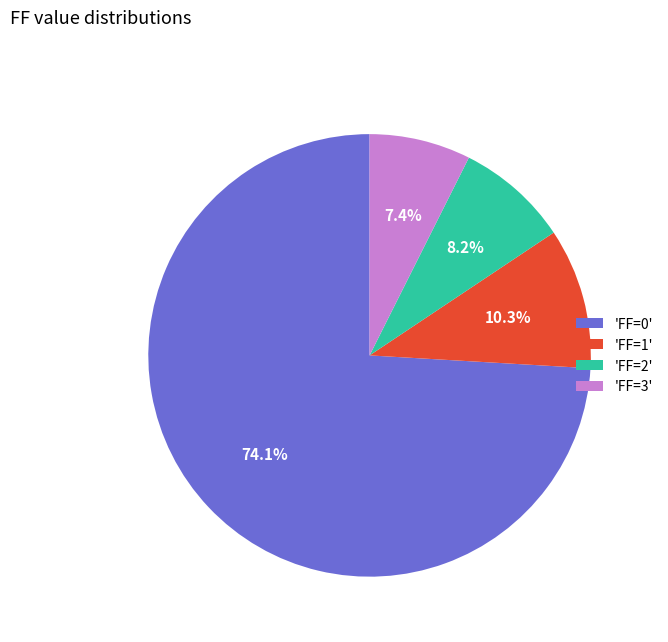

Rank the categories by value from lowest to highest.

'FF=3', 'FF=2', 'FF=1', 'FF=0'